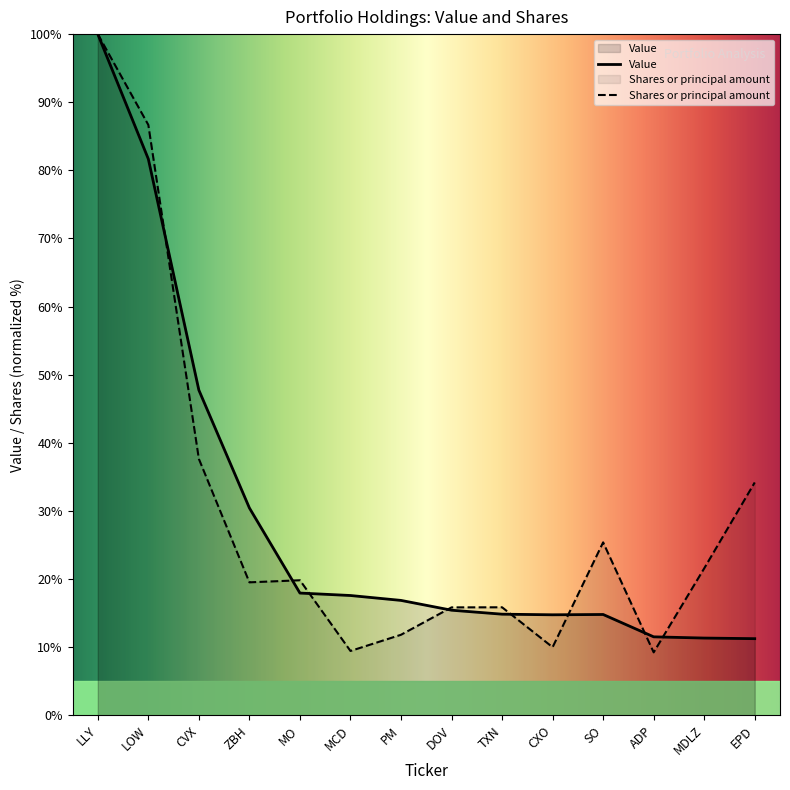

At which label is Value closest to 55?

CVX